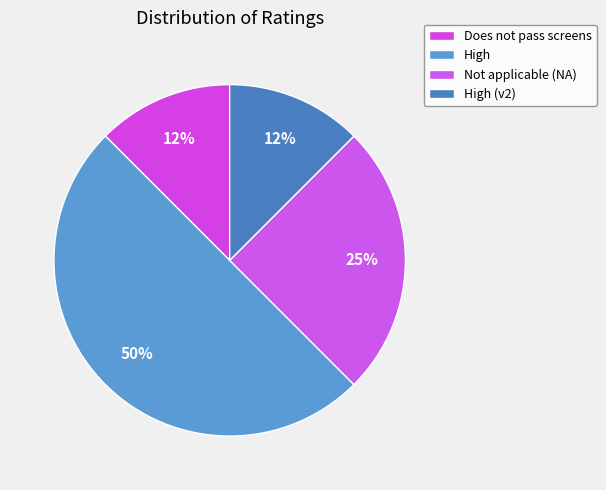

How many slices are in this pie chart?

4